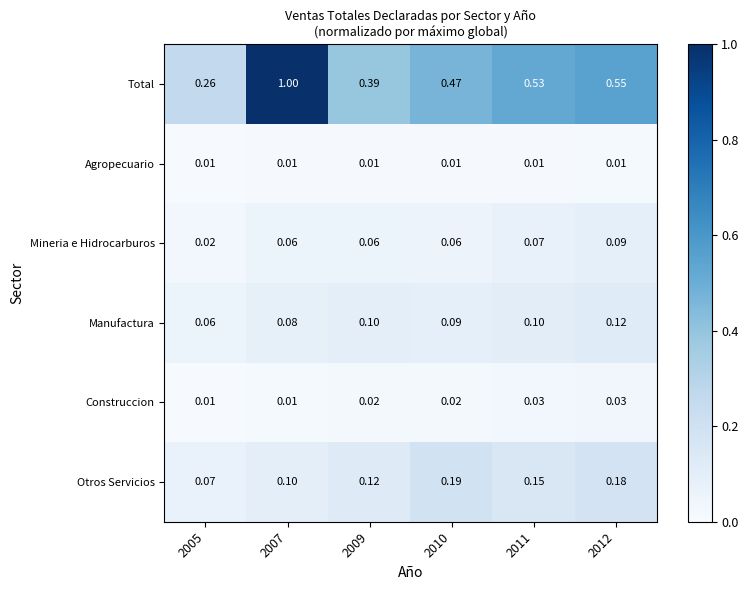

Rank the series by their maximum value, from lowest to highest.

Agropecuario, Construccion, Mineria e Hidrocarburos, Manufactura, Otros Servicios, Total